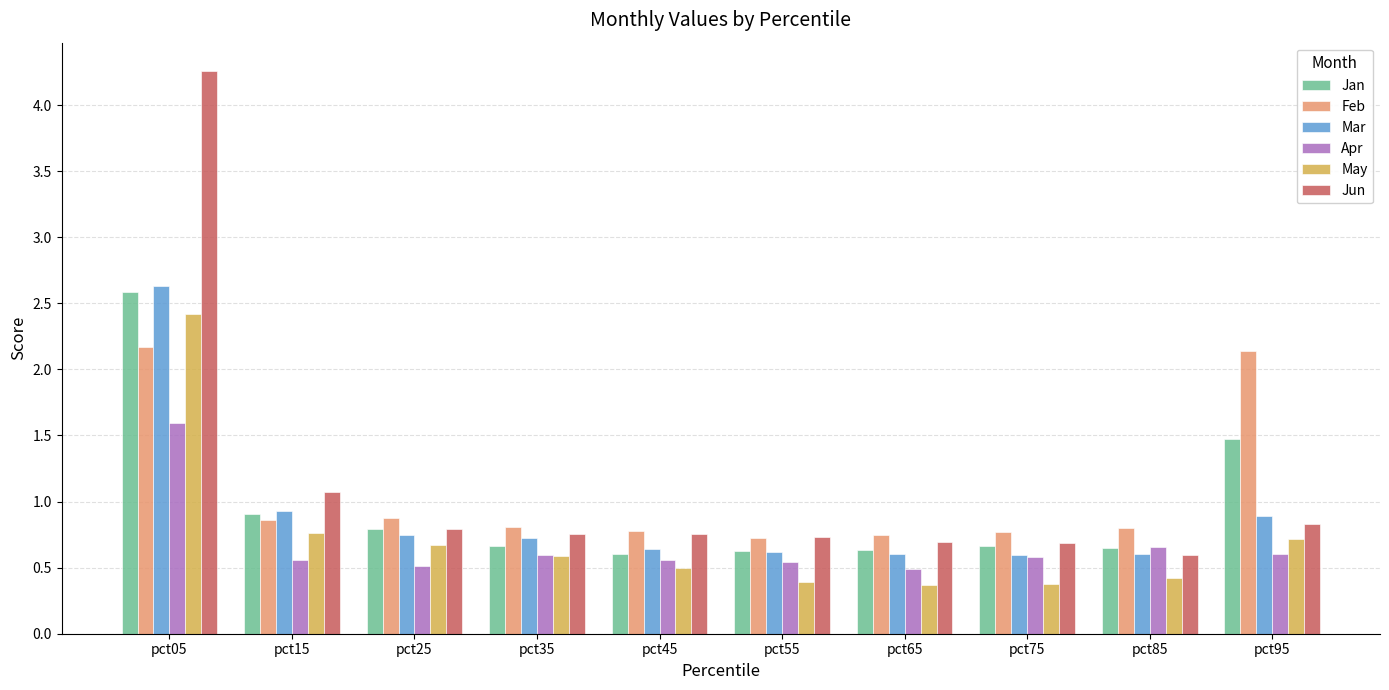

What is the sum of the Apr values at pct15 and pct35?

1.2